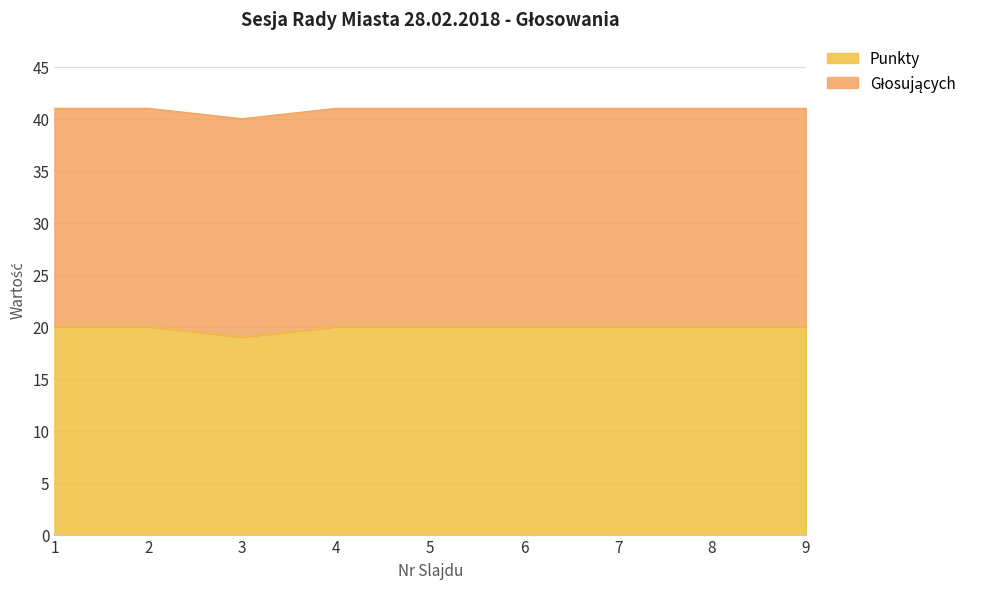

How many points are lower than both their immediate neighbors (excluding endpoints)?

1